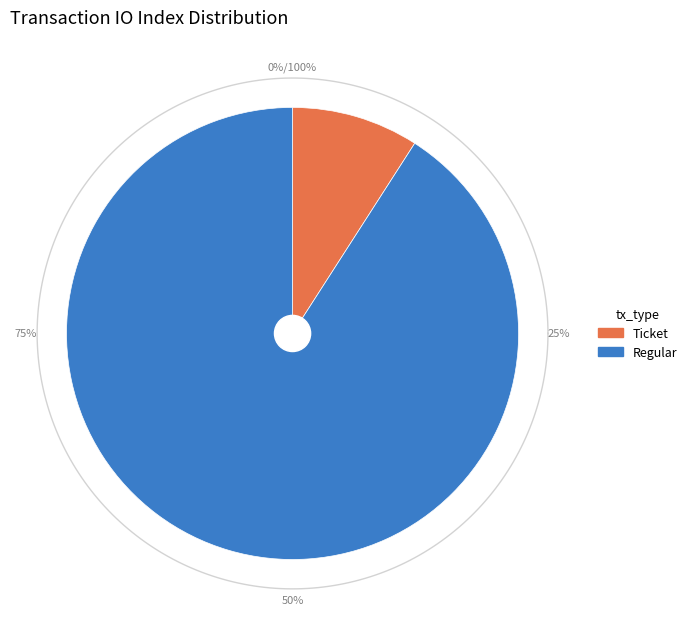

The Regular slice represents 86% of the pie. True or false?

False